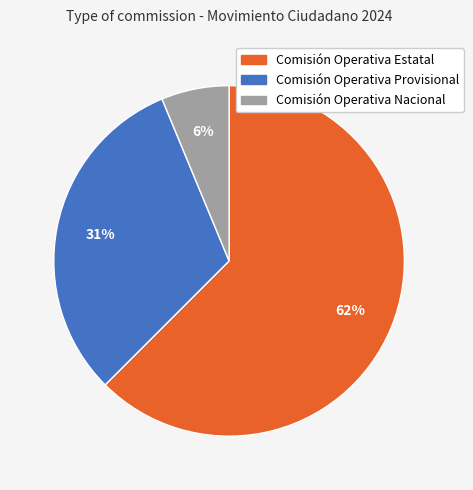

Rank the categories by value from highest to lowest.

Comisión Operativa Estatal, Comisión Operativa Provisional, Comisión Operativa Nacional